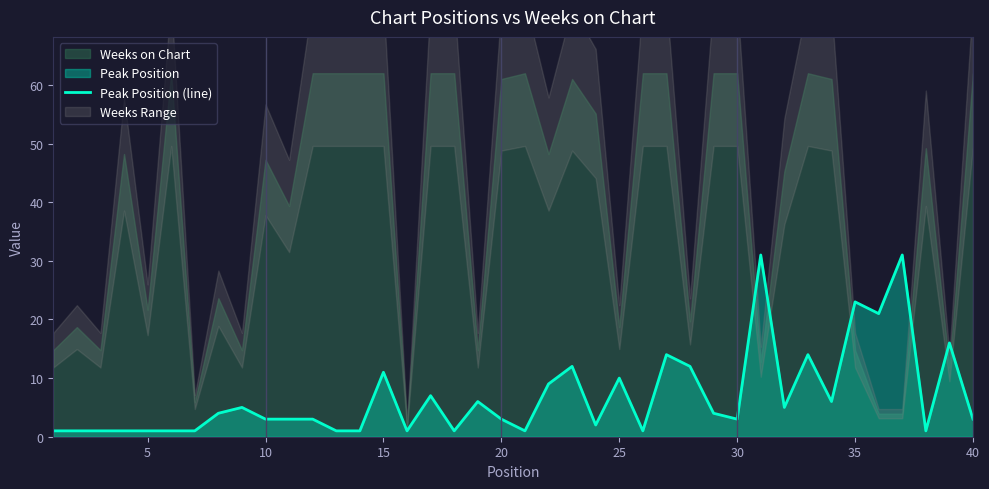

What is the difference between the maximum and minimum values?

30